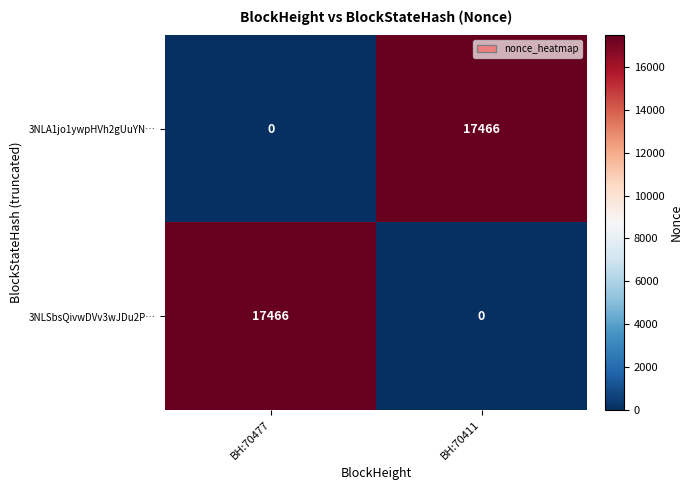

At which label does 3NLSbsQivwDVv3wJDu2P… reach its peak?

BH:70477